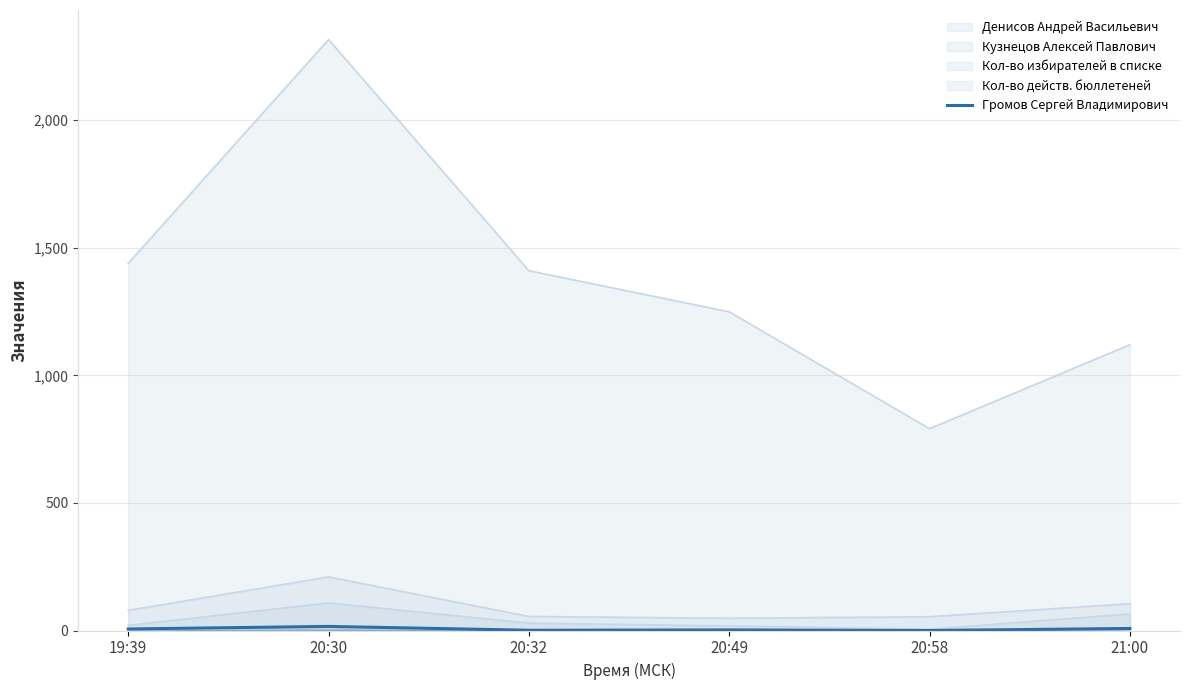

List the labels in order of value, smallest first.

20:58, 20:32, 20:49, 19:39, 21:00, 20:30